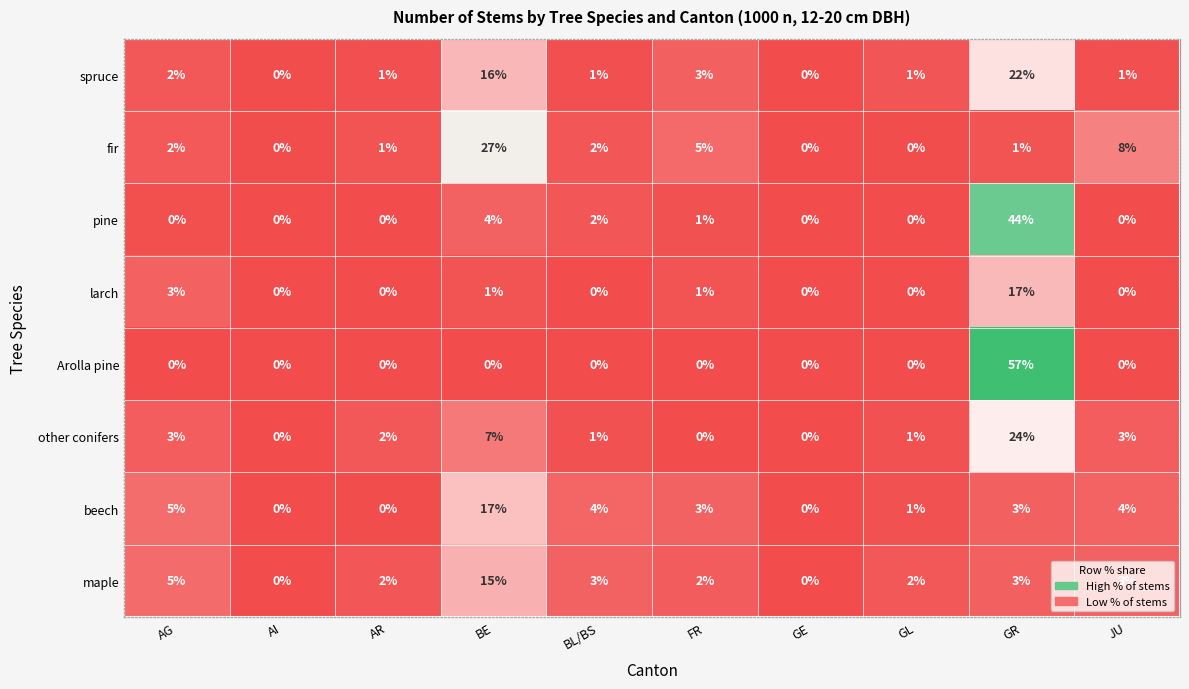

True or false: Arolla pine has a value of 20 at JU.

False